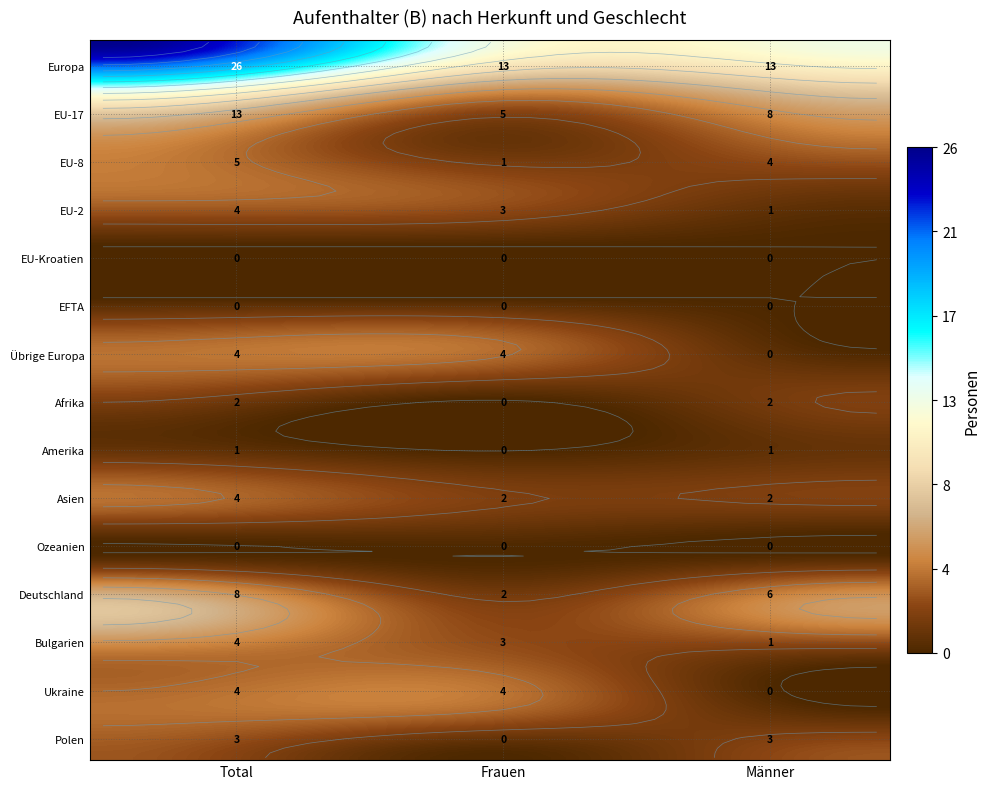

At which label is EU-8 closest to 3?

Männer